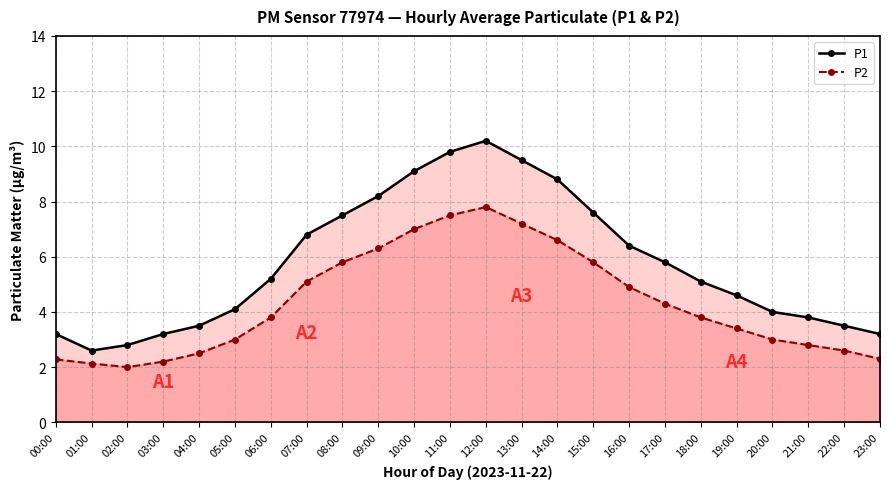

Read the P1 value at 03:00.

3.2